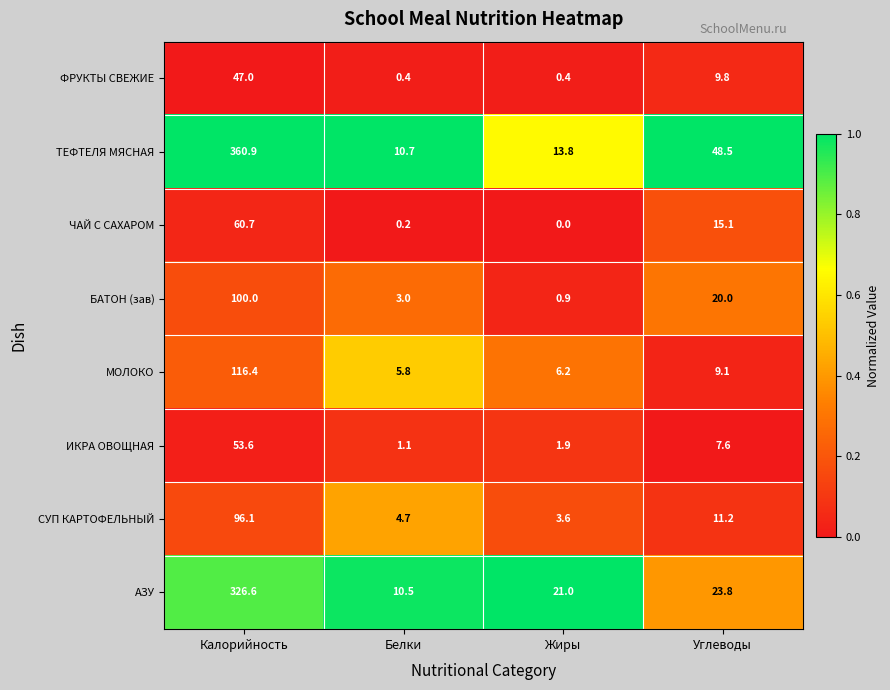

At how many categories does at least one series exceed 0?

4